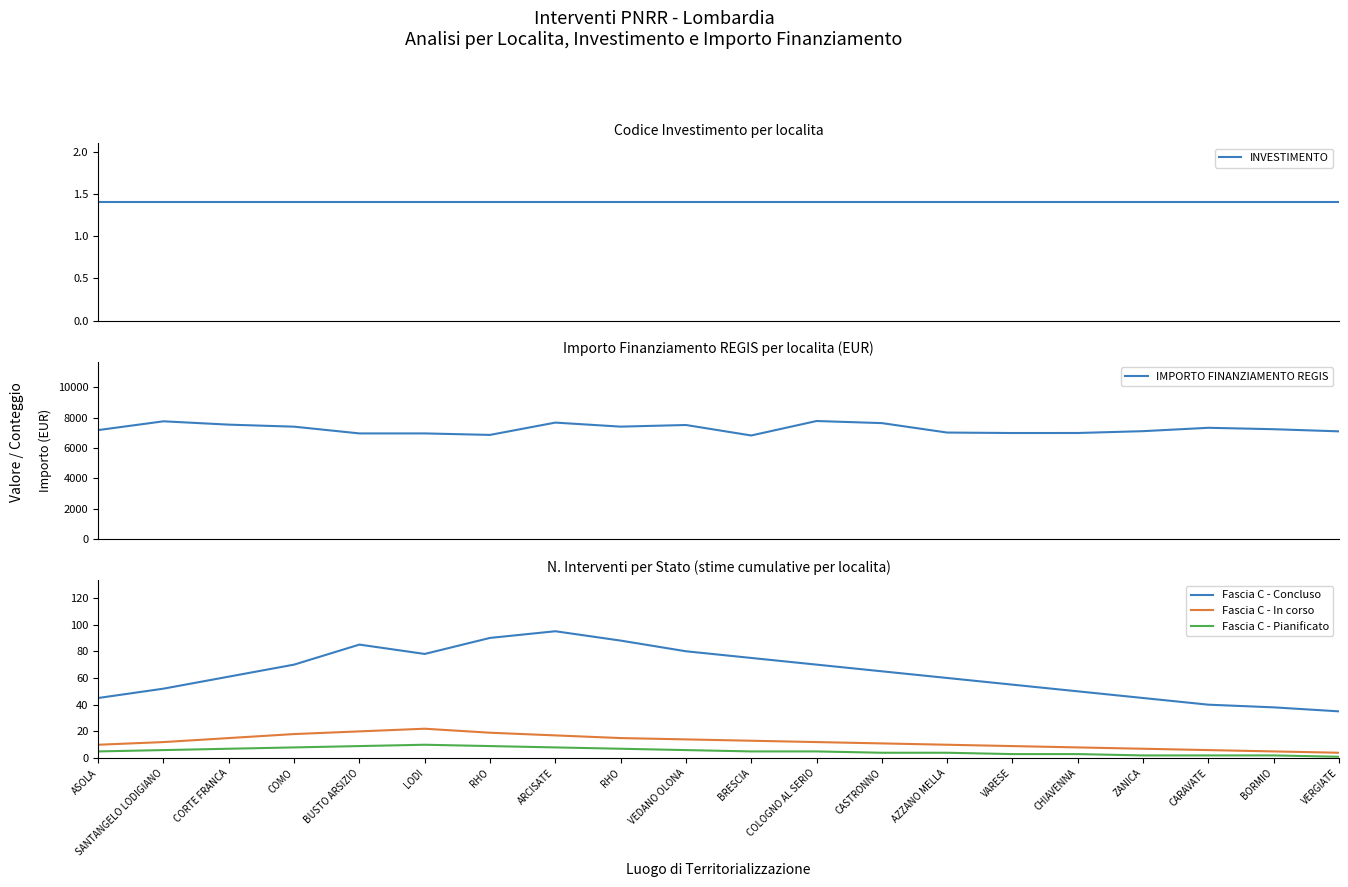

List the labels in order of Fascia C - Pianificato value, largest first.

LODI, BUSTO ARSIZIO, RHO, COMO, ARCISATE, CORTE FRANCA, RHO, SANTANGELO LODIGIANO, VEDANO OLONA, ASOLA, BRESCIA, COLOGNO AL SERIO, CASTRONNO, AZZANO MELLA, VARESE, CHIAVENNA, ZANICA, CARAVATE, BORMIO, VERGIATE